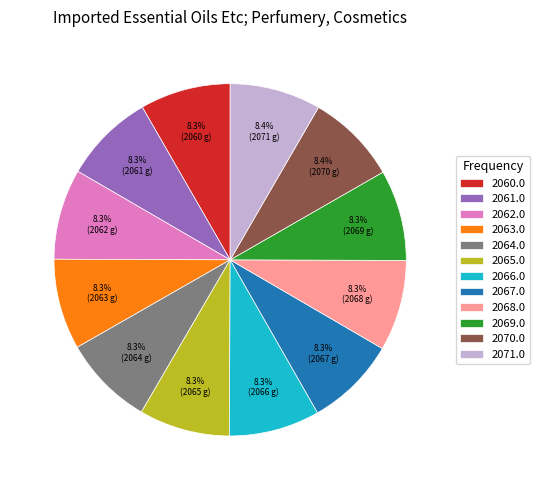

How many segments does this pie chart have?

12